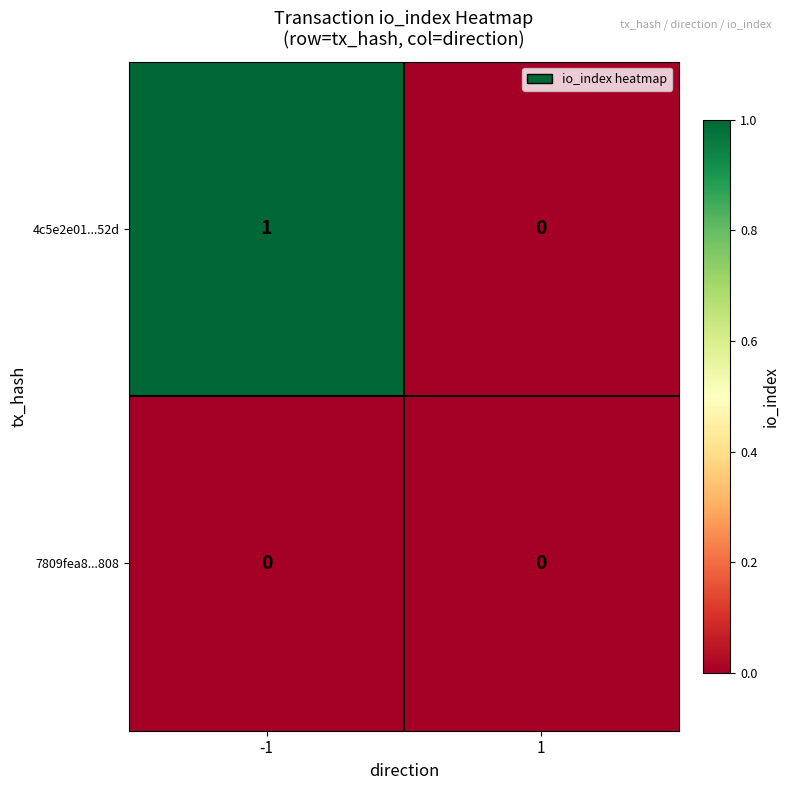

Rank the series by their maximum value, from lowest to highest.

7809fea8...808, 4c5e2e01...52d